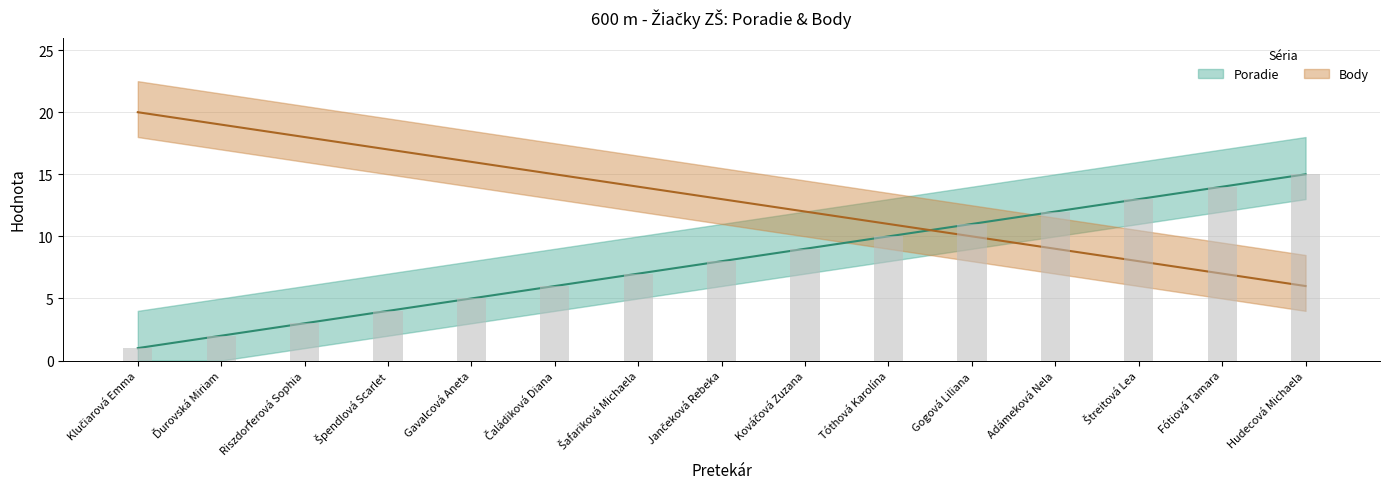

What value does the Poradie series have at Štreitová Lea, to the nearest 5?

15